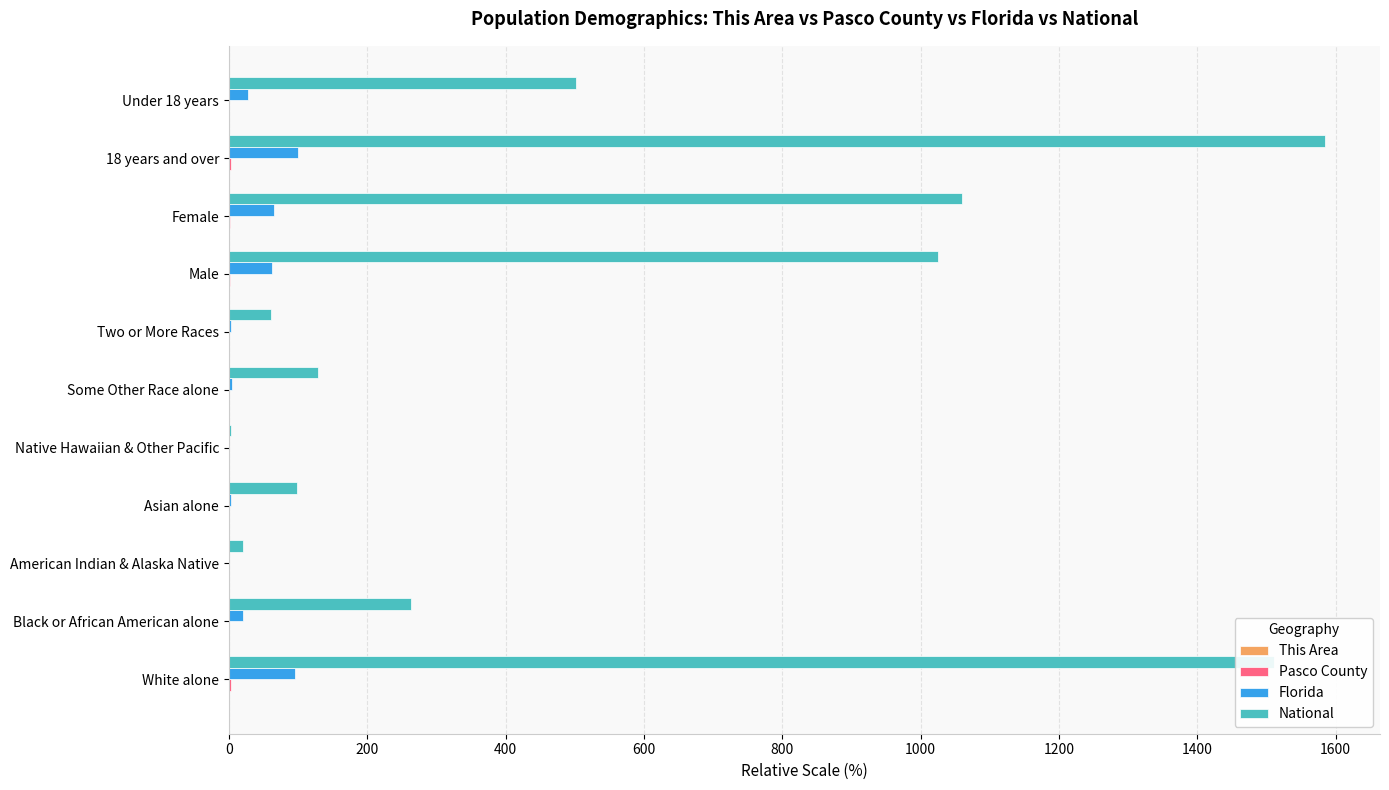

At which category does the chart reach its peak across all series?

18 years and over